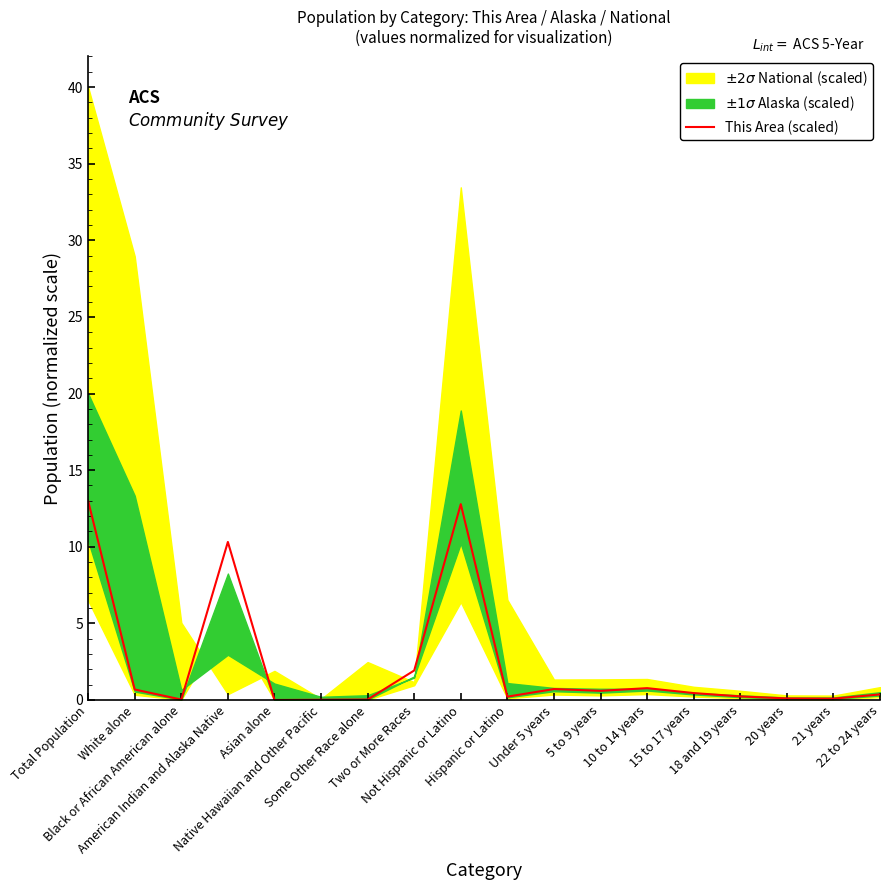

Reading right to left, transcribe all the data shown in this chart.

0.4	0.1	0.1	0.2	0.5	0.8	0.6	0.7	0.2	12.8	1.9	0.0	0.0	0.0	10.3	0.0	0.7	13.0